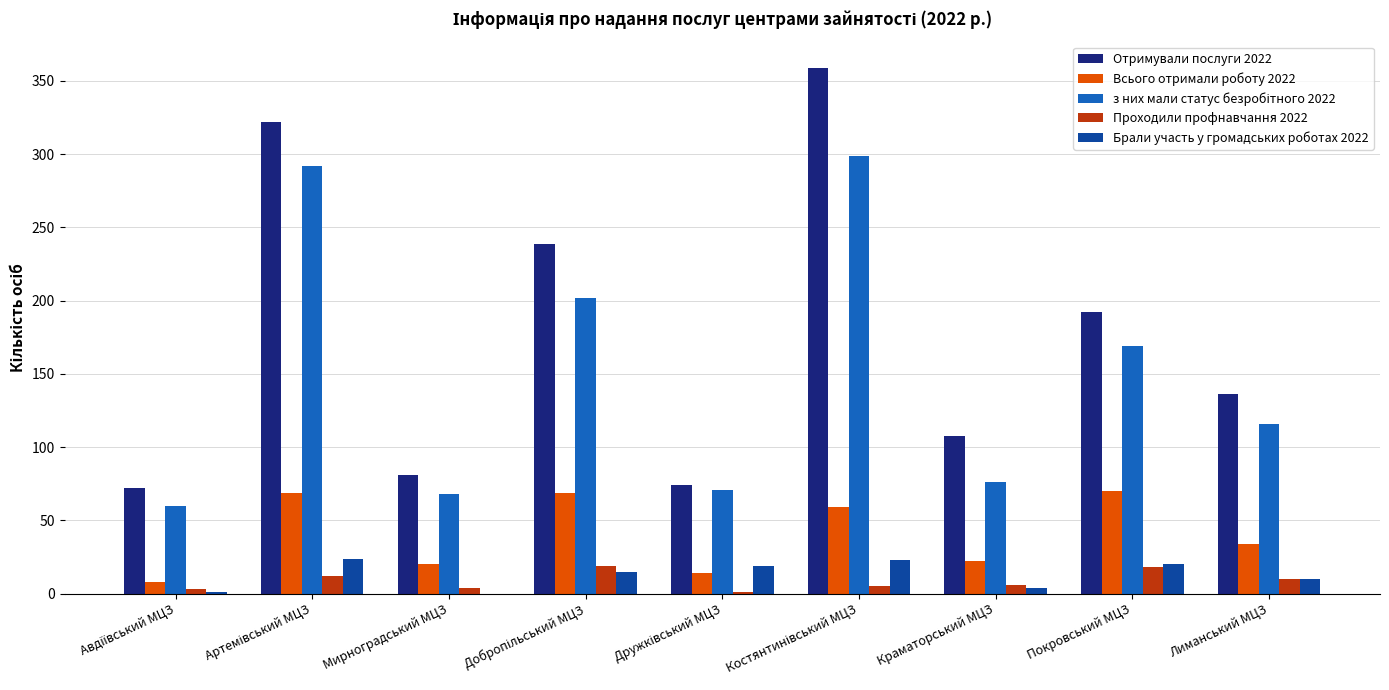

Between Покровський МЦЗ and Лиманський МЦЗ, which series saw the biggest shift?

Отримували послуги 2022